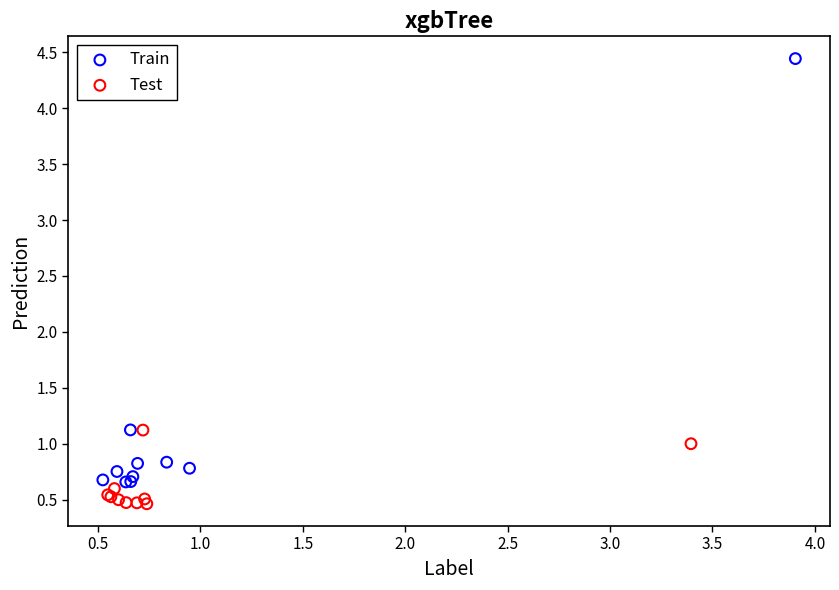

Which series has the widest spread of Y values?

Train